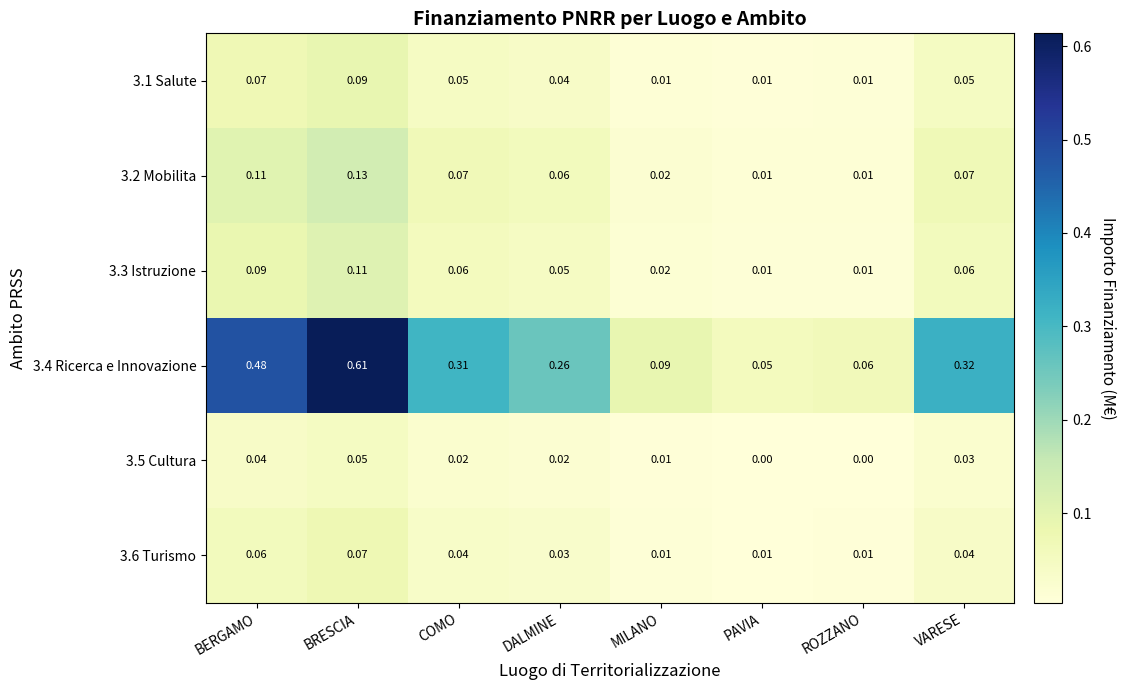

At which category is the sum across all series the highest?

BRESCIA